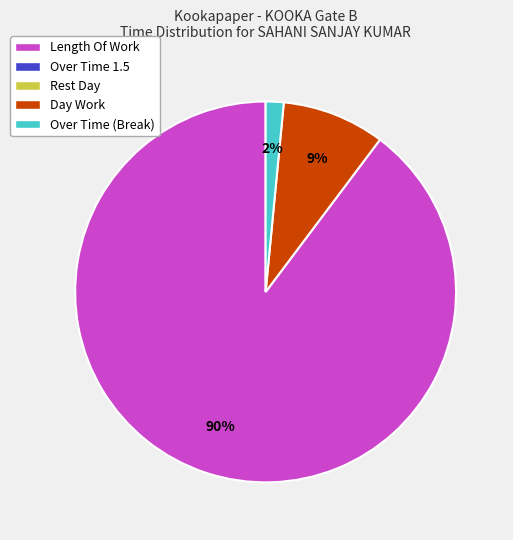

To the nearest percent, what is the average slice percentage?

33%